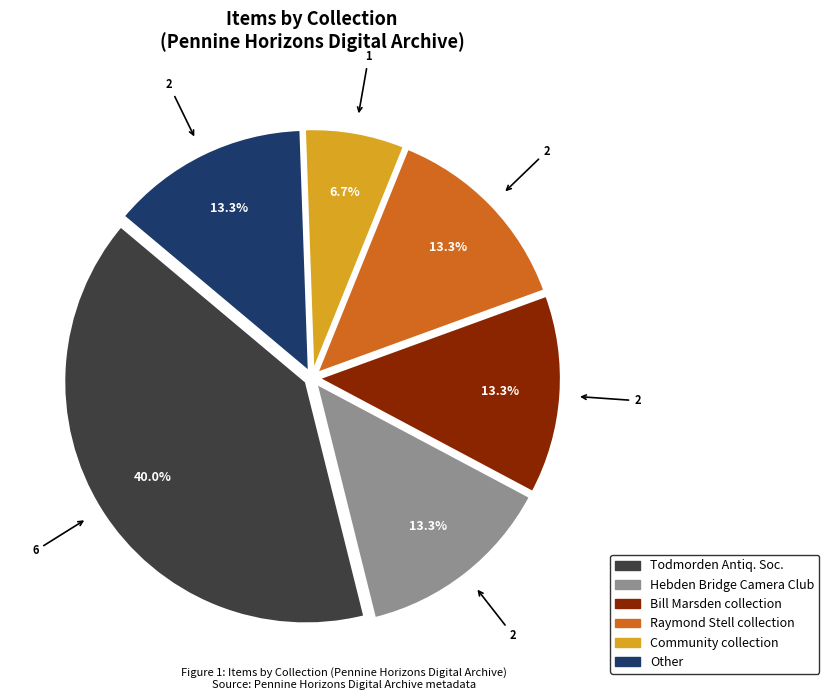

Is there any slice that represents more than half of the pie?

No